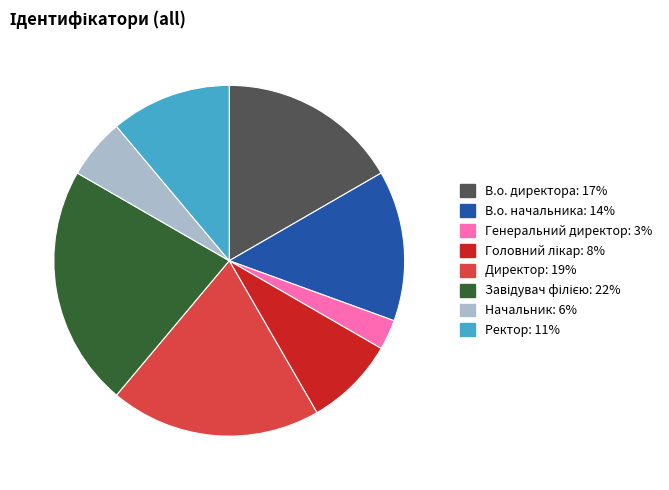

Combined, do Директор and В.о. начальника account for over 50%?

No